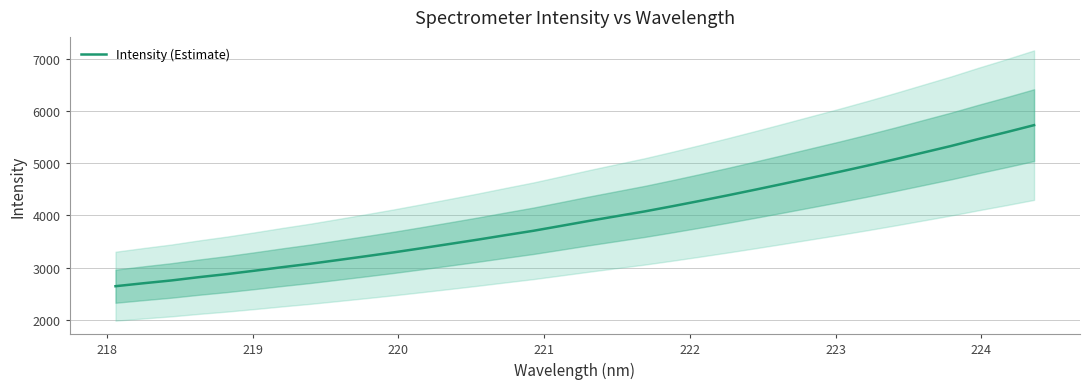

What is the minimum value for Intensity (Estimate)?

2644.1